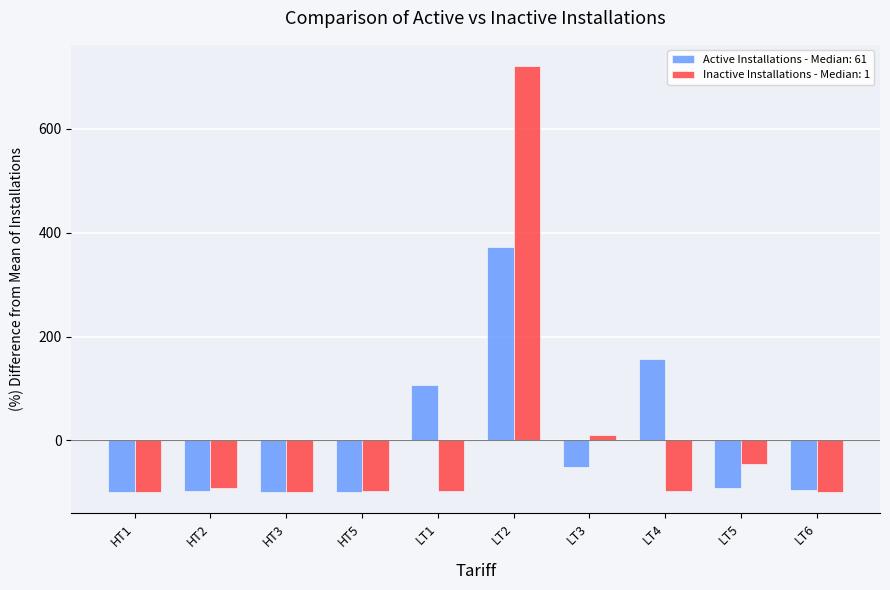

At which category is the sum across all series the highest?

LT2